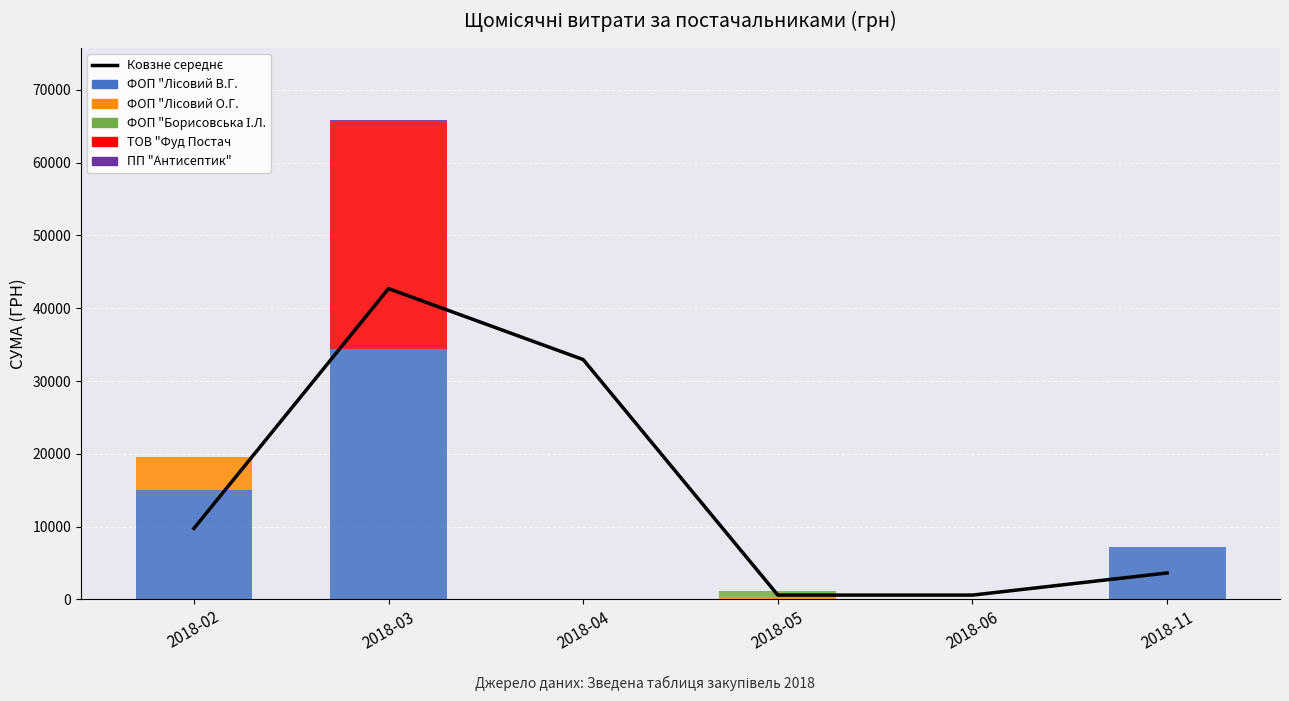

At 2018-11, list the series in order from smallest to largest.

ФОП "Лісовий О.Г.", ФОП "Борисовська І.Л.", ТОВ "Фуд Постач",  ПП "Антисептик" , Ковзне середнє, ФОП "Лісовий В.Г."